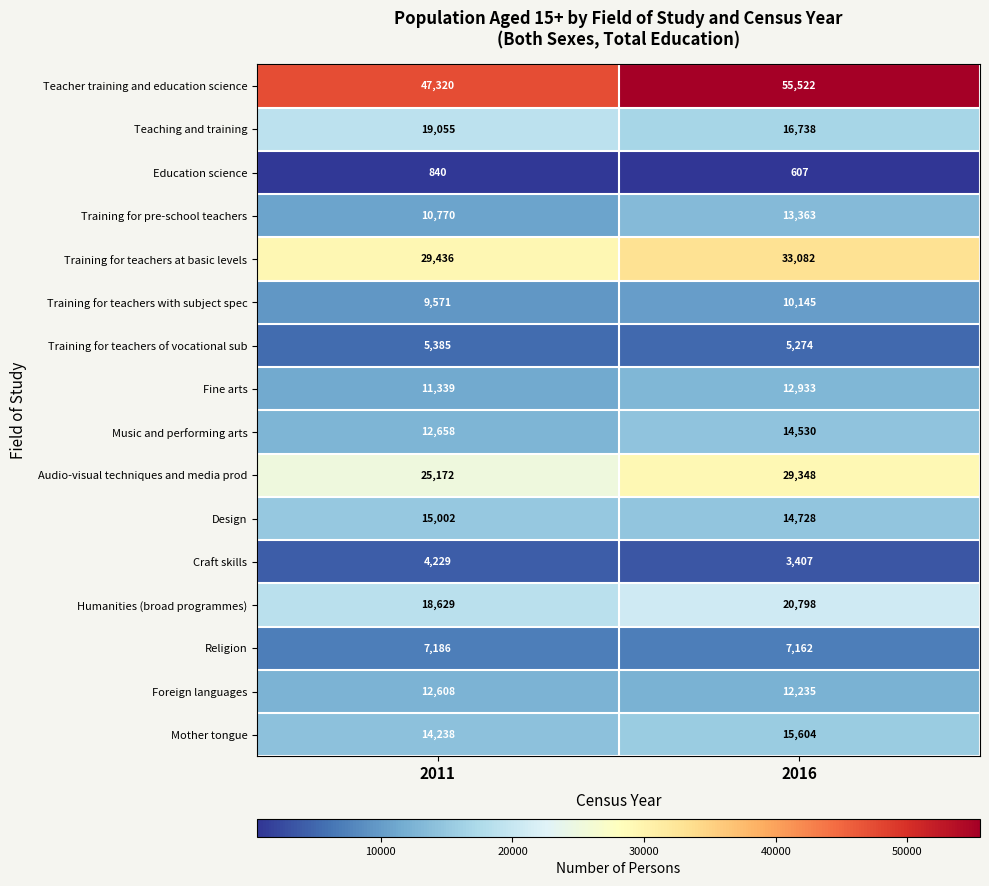

List the series in order of their peak value, lowest first.

Education science, Craft skills, Training for teachers of vocational sub, Religion, Training for teachers with subject spec, Foreign languages, Fine arts, Training for pre-school teachers, Music and performing arts, Design, Mother tongue, Teaching and training, Humanities (broad programmes), Audio-visual techniques and media prod, Training for teachers at basic levels, Teacher training and education science